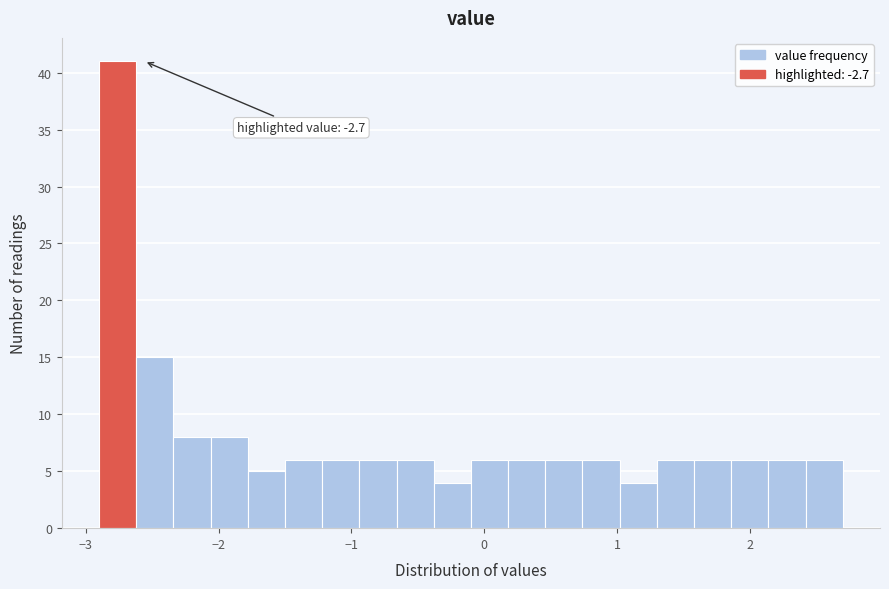

Read against the x-axis, roughly where is the centre of the tallest bar?

-2.8